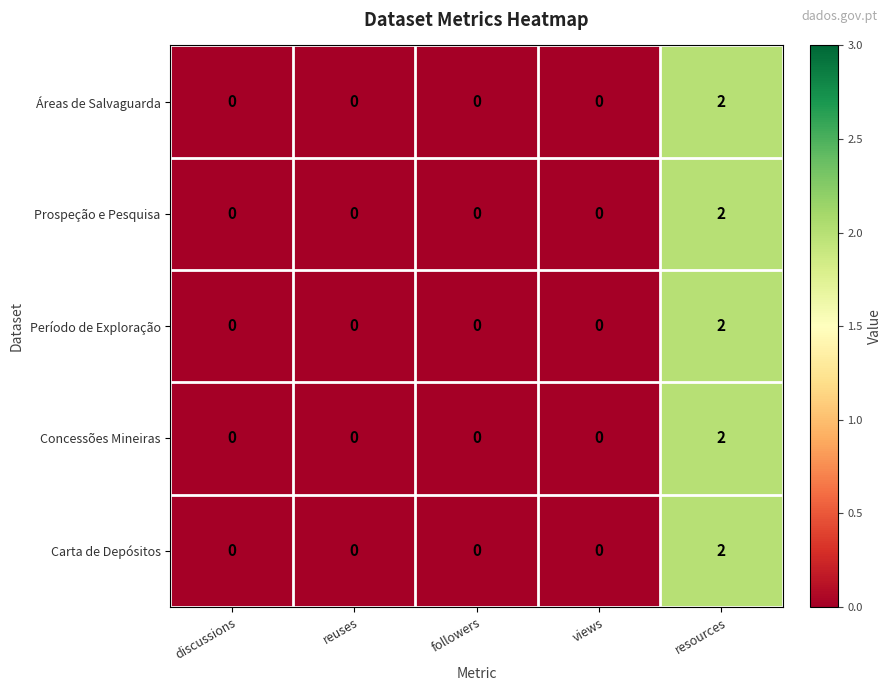

Reading right to left, extract all data points from this chart.

Áreas de Salvaguarda: 2	0	0	0	0
Prospeção e Pesquisa: 2	0	0	0	0
Período de Exploração: 2	0	0	0	0
Concessões Mineiras: 2	0	0	0	0
Carta de Depósitos: 2	0	0	0	0